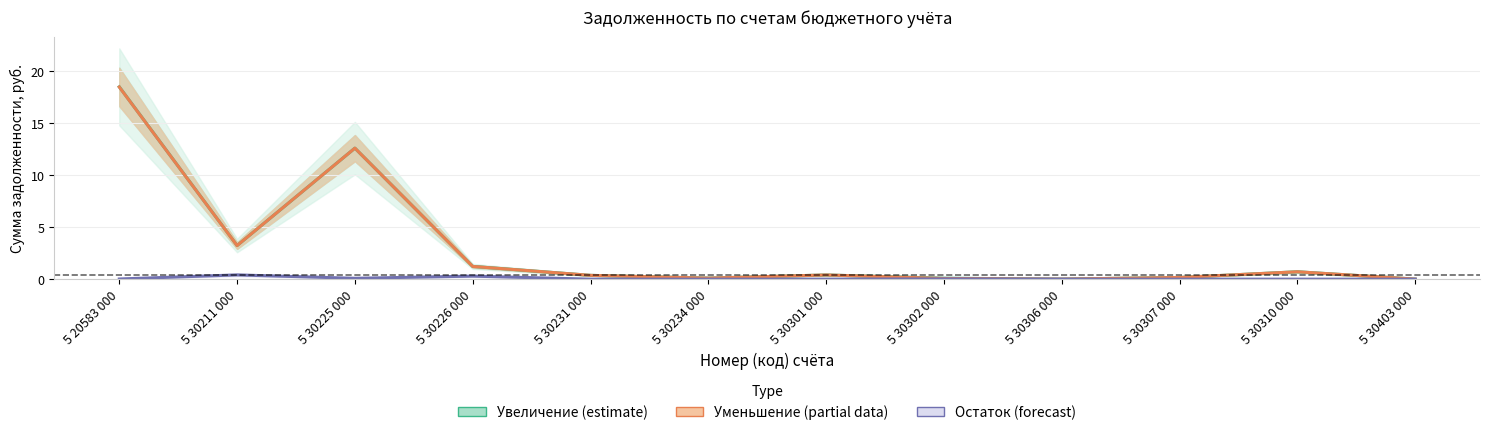

The Уменьшение (partial) series shows 1.0 at 5 30310 000. True or false?

False